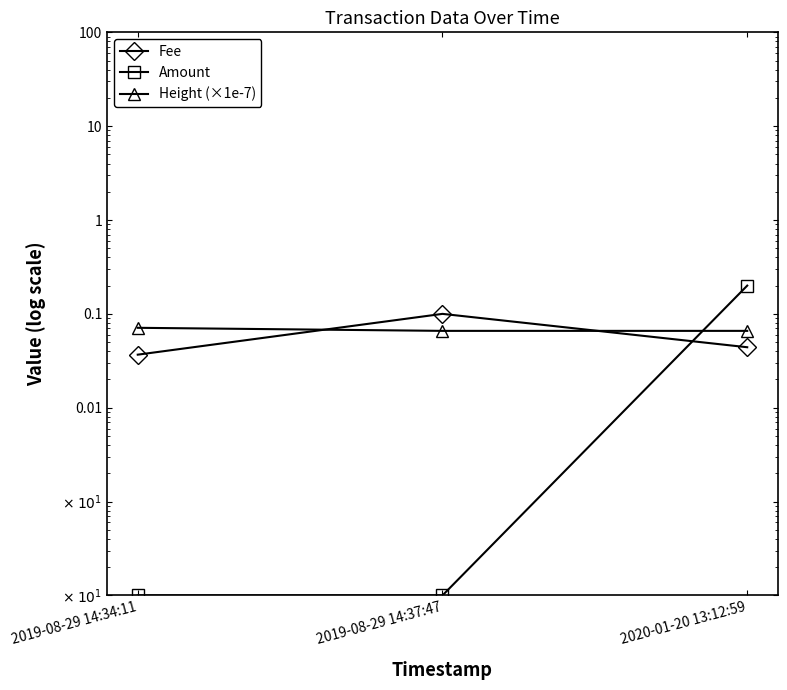

Where is Amount nearest to the value 0?

2019-08-29 14:34:11